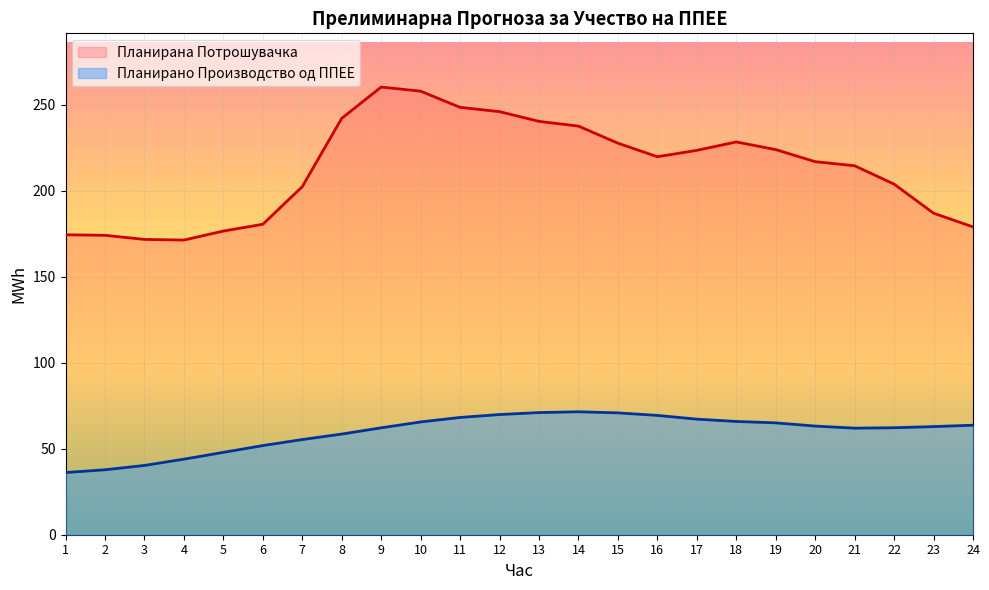

What is the difference between the highest and lowest values at 14?

166.0